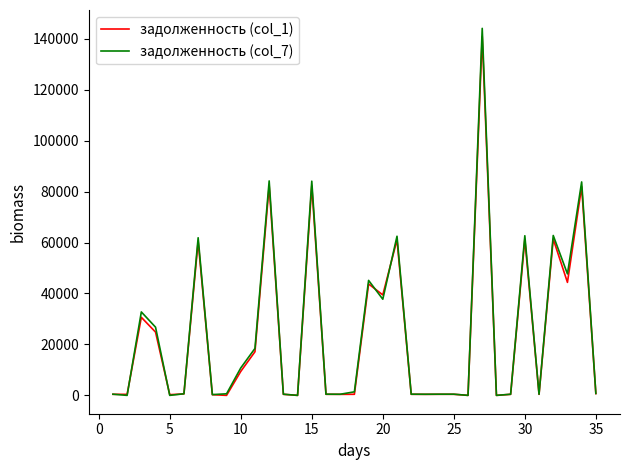

Which series has the largest range (max minus min)?

задолженность (col_7)